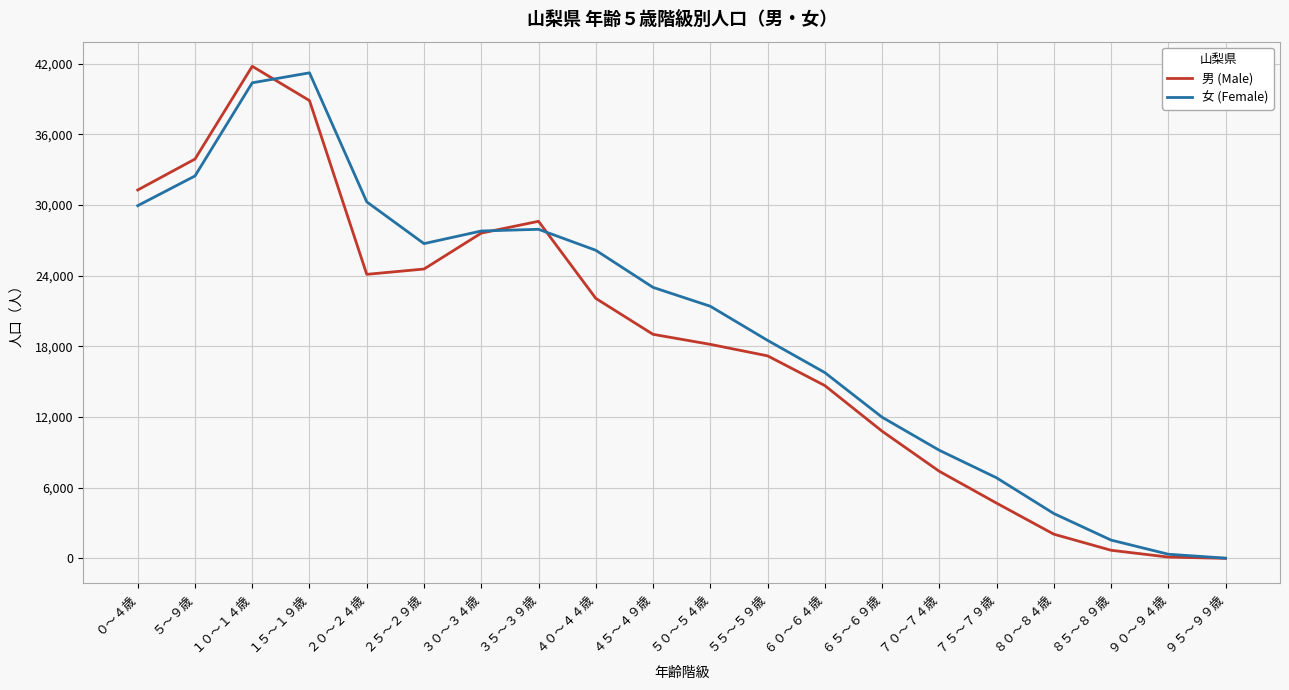

At which category does 男 (Male) reach its first local peak?

１０～１４歳